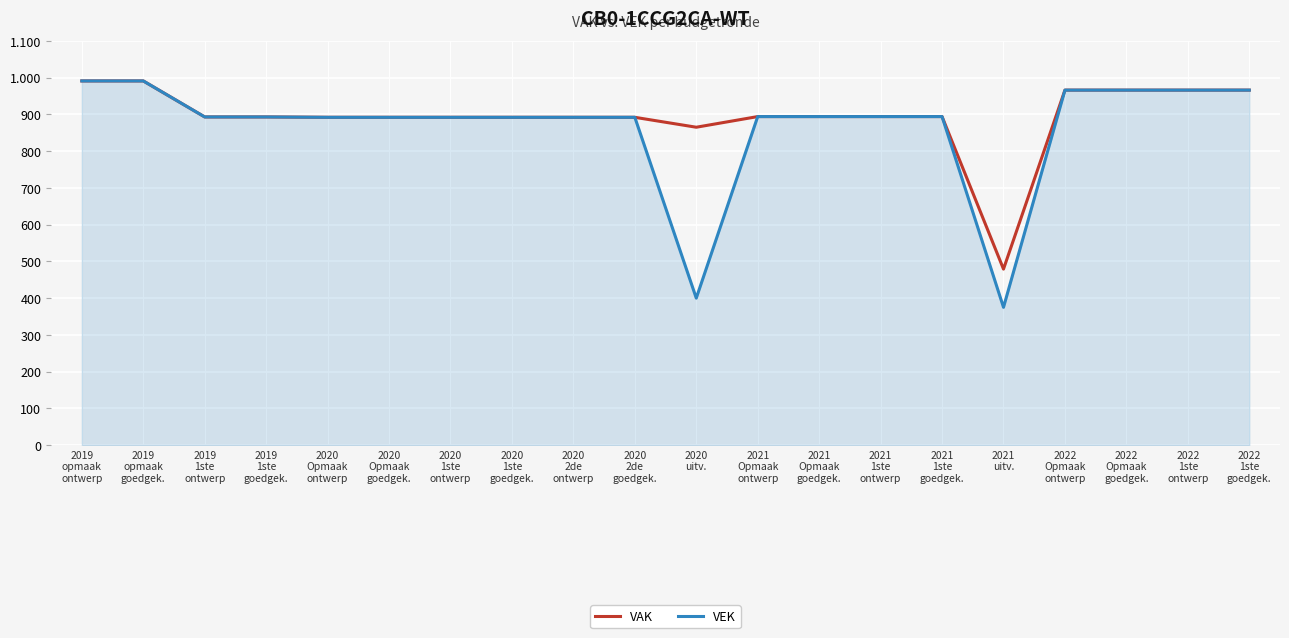

What are all the series names shown in the legend?

VAK, VEK